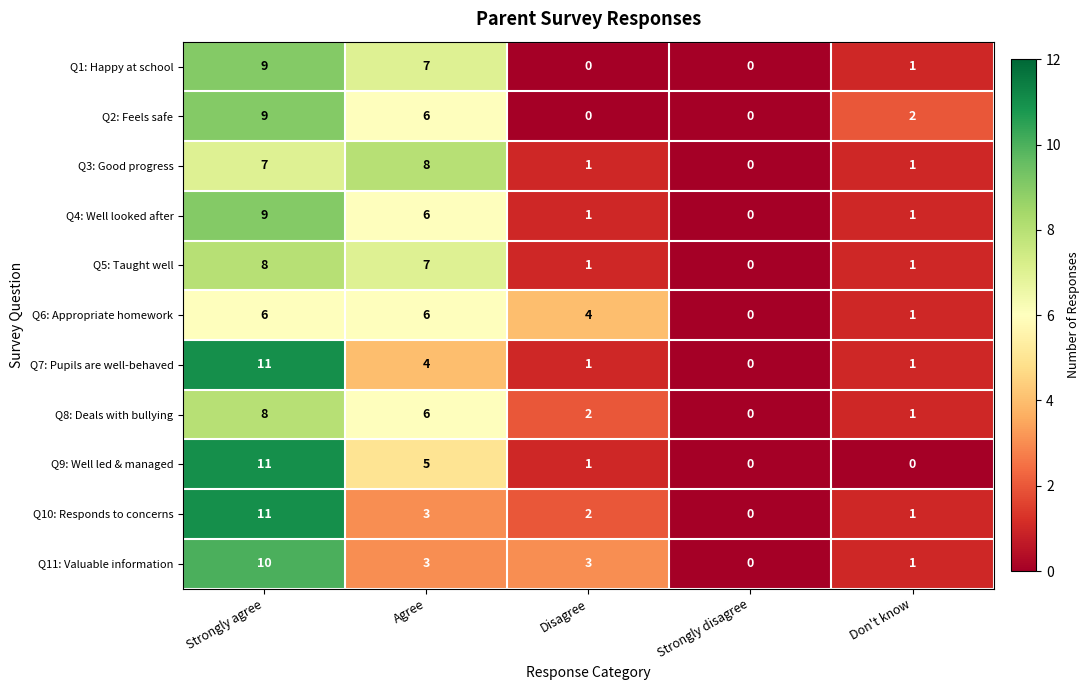

Is the value of Q10: Responds to concerns at Agree greater than the value of Q11: Valuable information at Don't know?

Yes